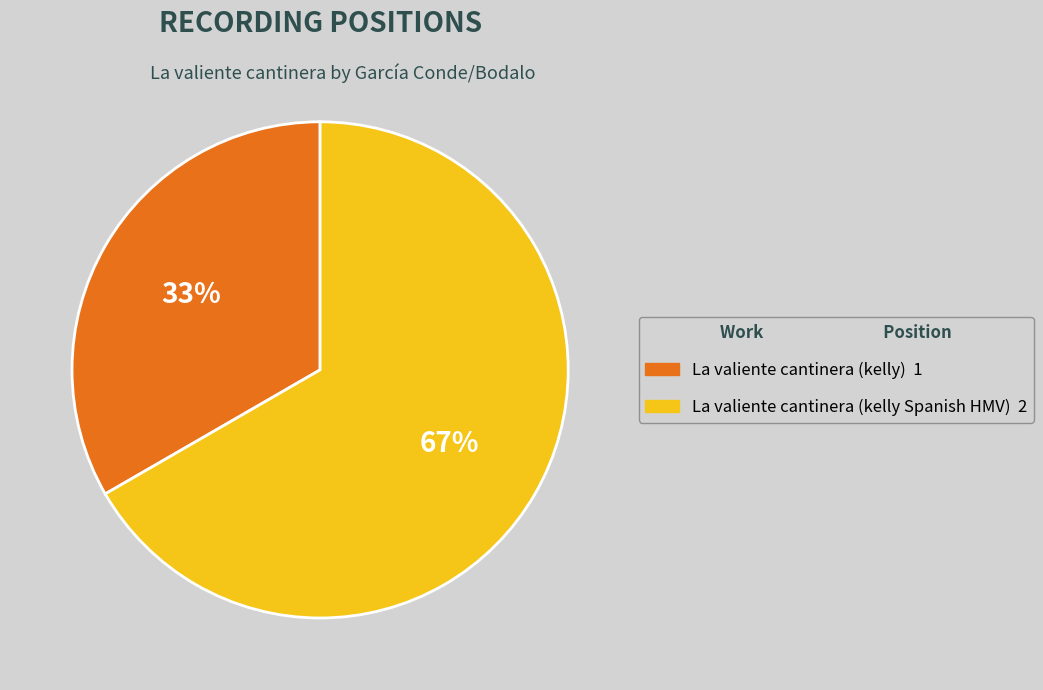

The La valiente cantinera (kelly) slice represents 47% of the pie. True or false?

False